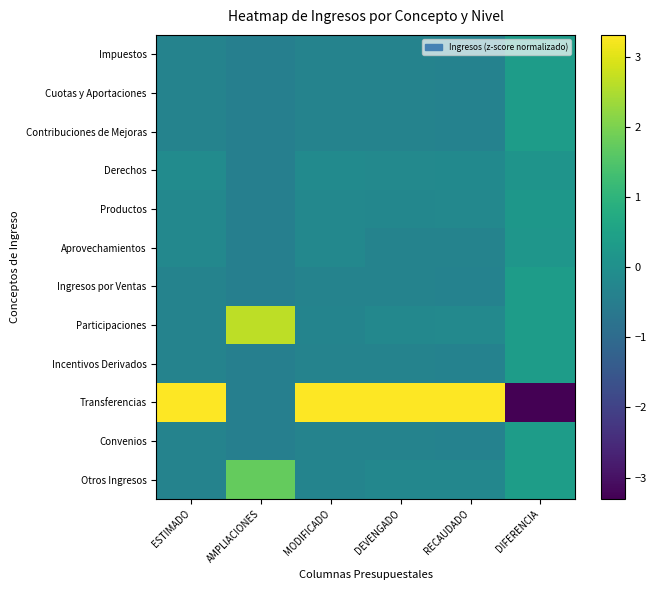

Which has a higher value, DEVENGADO or DIFERENCIA?

DIFERENCIA